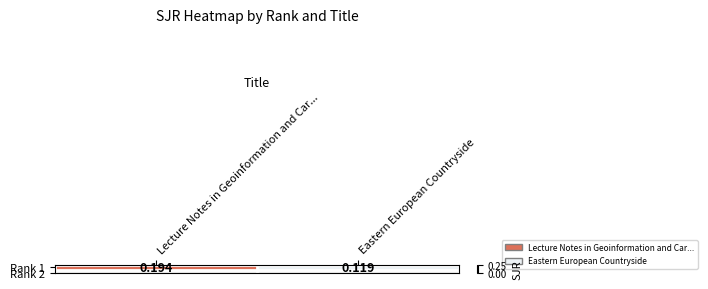

Is it true that the value at Lecture Notes in Geoinformation and Car... is 0.2?

True